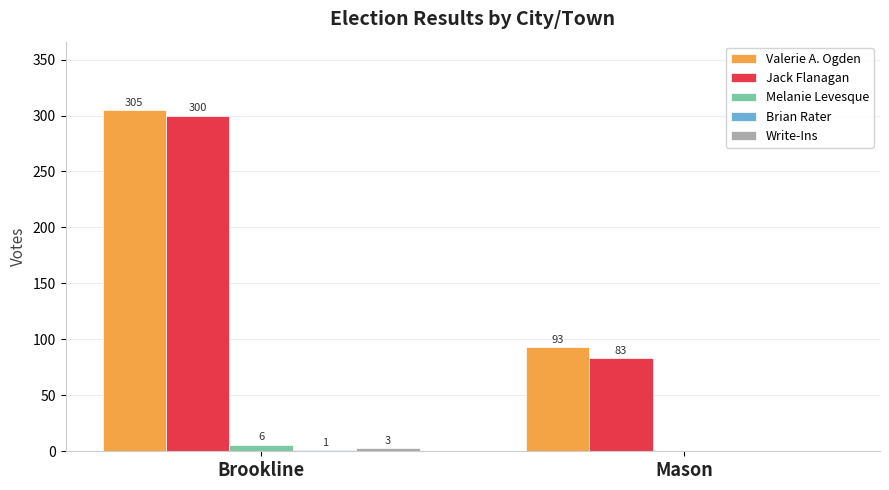

Between Brookline and Mason, which series saw the biggest shift?

Jack Flanagan